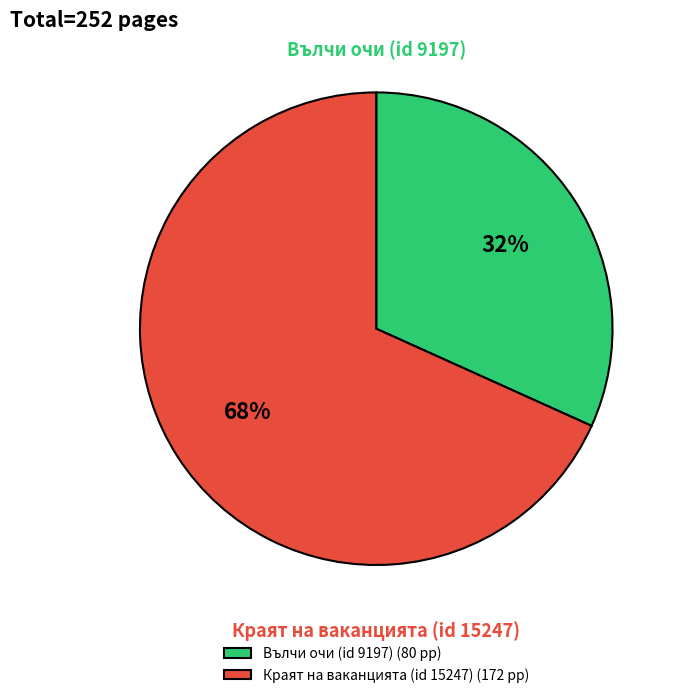

Is the sum of Краят на ваканцията (id 15247) and Вълчи очи (id 9197) greater than half?

Yes